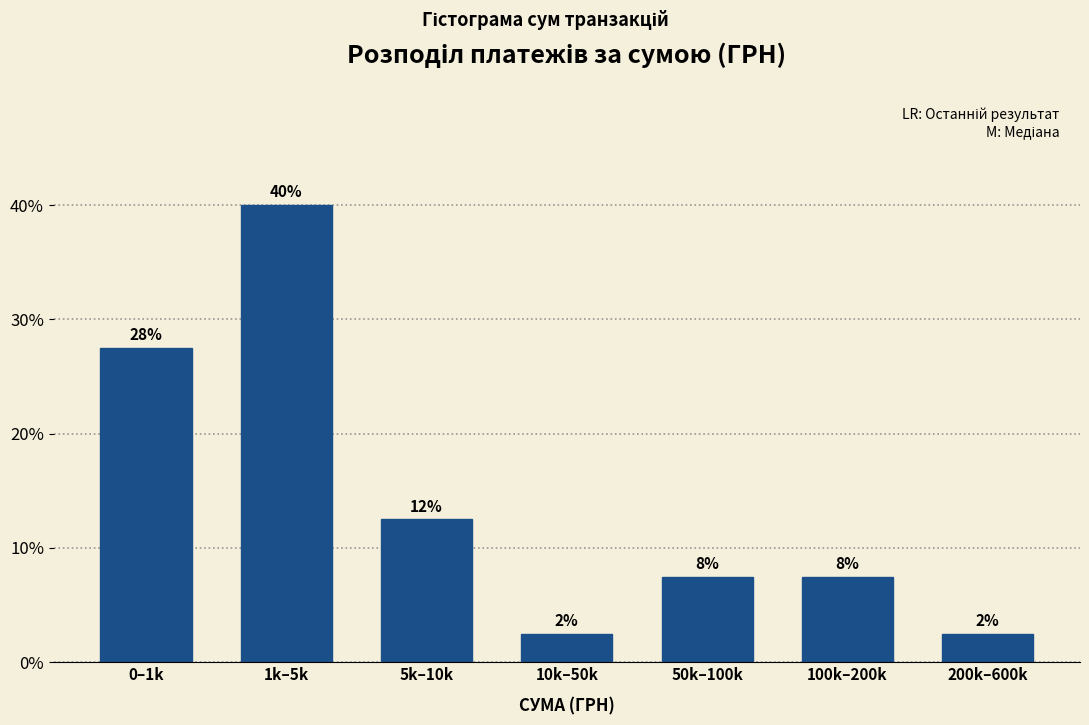

Are the bars horizontal?

No